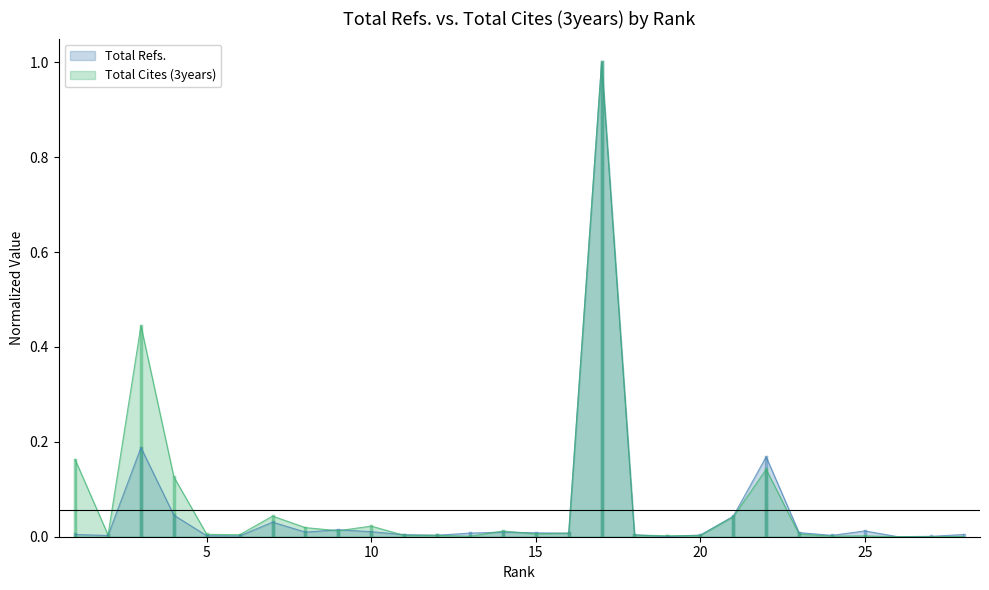

Is it true that Total Refs. equals 0.0 at 25?

False